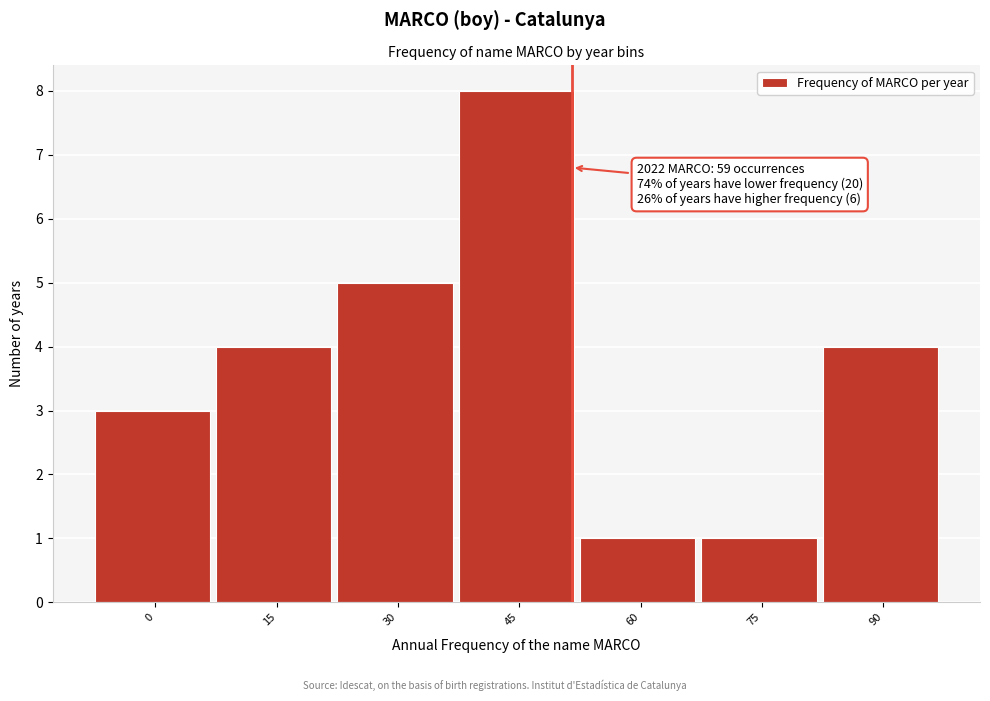

Reading left to right, what are all the values shown in this chart?

0=3	15=4	30=5	45=8	60=1	75=1	90=4